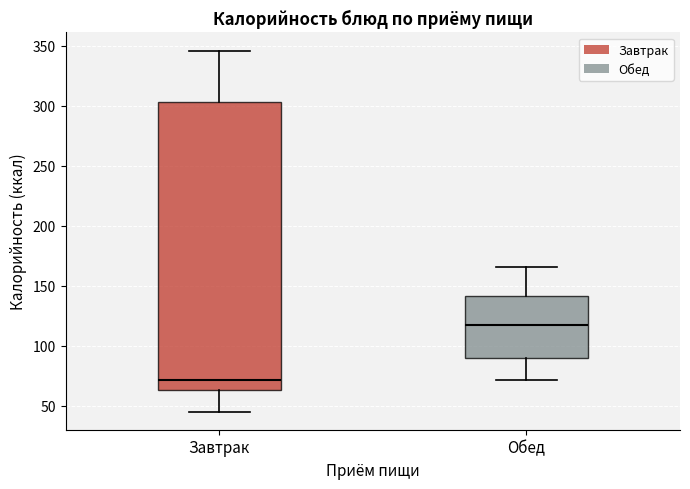

Which box's median line is the lowest?

Завтрак